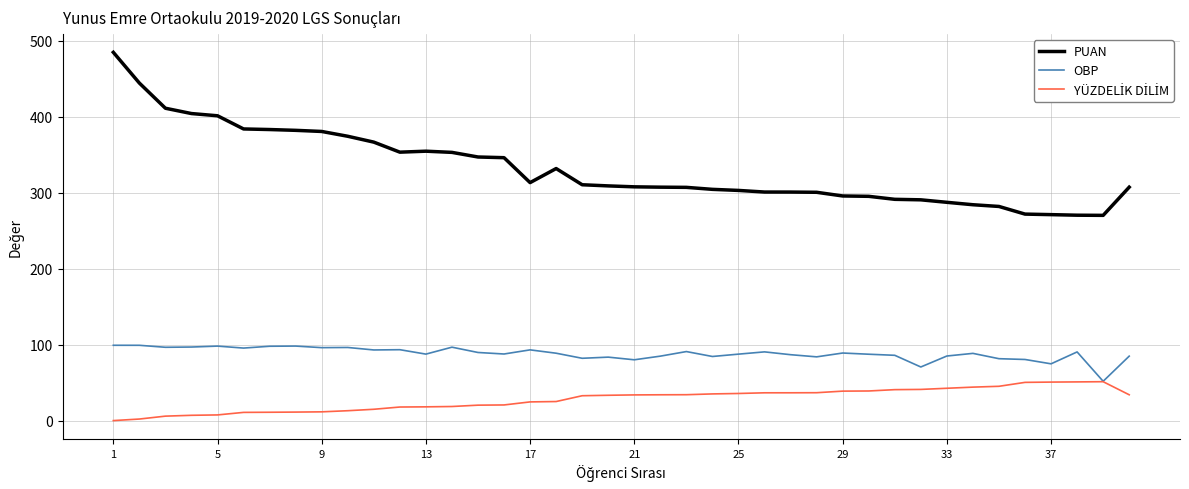

What is the lowest value of the PUAN series?

270.4